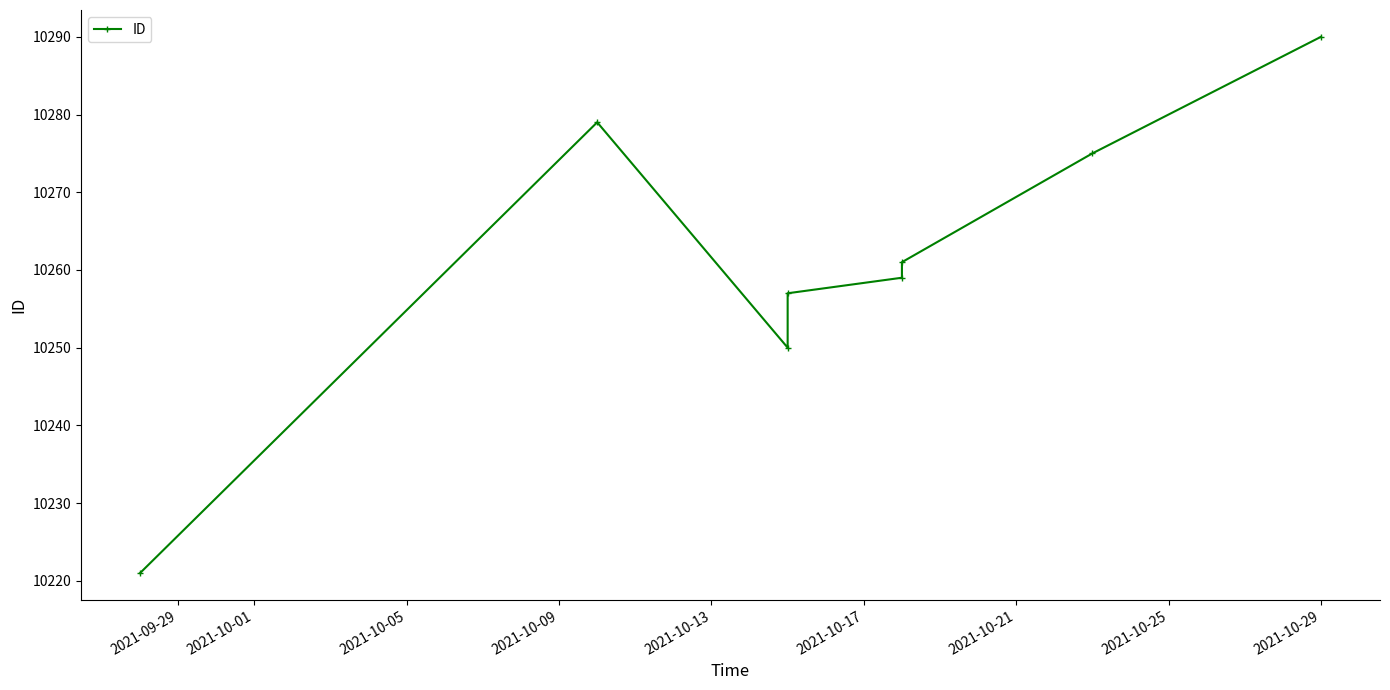

True or false: the data shows 16672 at 2021-10-29.

False